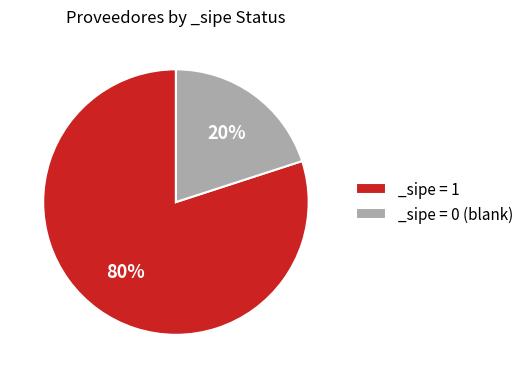

True or false: _sipe = 1 accounts for 73% of the total.

False